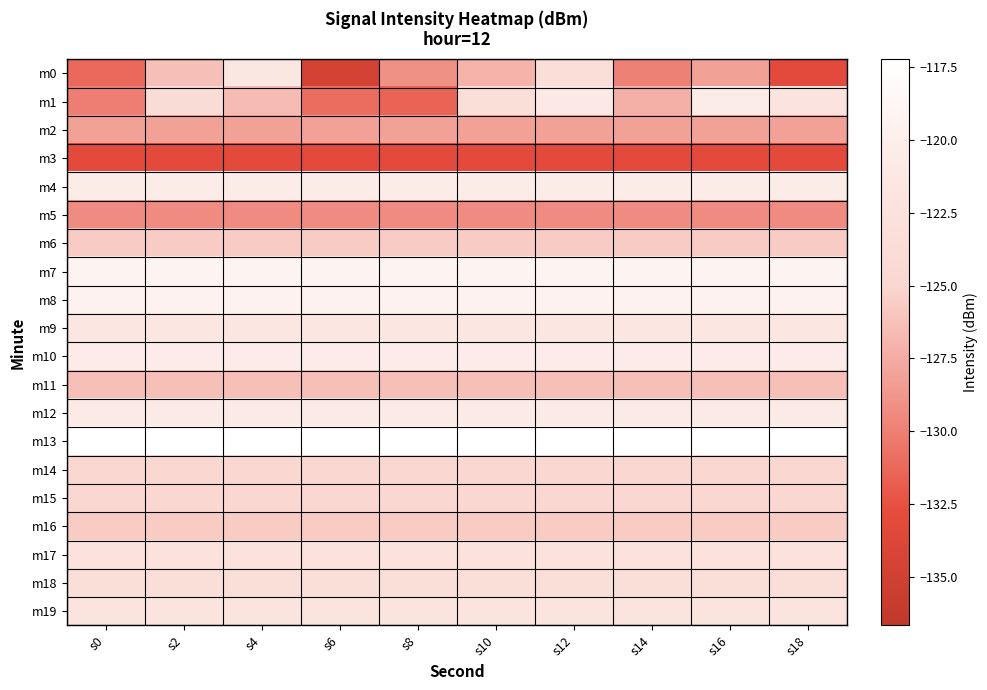

Reading left to right, transcribe all the data shown in this chart.

m0: s0=-131.1	s2=-126.4	s4=-121.3	s6=-134.7	s8=-129.0	s10=-127.0	s12=-123.4	s14=-129.9	s16=-128.1	s18=-132.9
m1: s0=-130.0	s2=-123.7	s4=-126.5	s6=-130.9	s8=-131.4	s10=-123.3	s12=-121.2	s14=-127.3	s16=-120.4	s18=-121.9
m2: s0=-128.1	s2=-128.1	s4=-128.1	s6=-128.1	s8=-128.1	s10=-128.1	s12=-128.1	s14=-128.1	s16=-128.1	s18=-128.1
m3: s0=-132.9	s2=-132.9	s4=-132.9	s6=-132.9	s8=-132.9	s10=-132.9	s12=-132.9	s14=-132.9	s16=-132.9	s18=-132.9
m4: s0=-120.5	s2=-120.5	s4=-120.5	s6=-120.5	s8=-120.5	s10=-120.5	s12=-120.5	s14=-120.5	s16=-120.5	s18=-120.5
m5: s0=-129.3	s2=-129.3	s4=-129.3	s6=-129.3	s8=-129.3	s10=-129.3	s12=-129.3	s14=-129.3	s16=-129.3	s18=-129.3
m6: s0=-125.7	s2=-125.7	s4=-125.7	s6=-125.7	s8=-125.7	s10=-125.7	s12=-125.7	s14=-125.7	s16=-125.7	s18=-125.7
m7: s0=-119.2	s2=-119.2	s4=-119.2	s6=-119.2	s8=-119.2	s10=-119.2	s12=-119.2	s14=-119.2	s16=-119.2	s18=-119.2
m8: s0=-119.4	s2=-119.4	s4=-119.4	s6=-119.4	s8=-119.4	s10=-119.4	s12=-119.4	s14=-119.4	s16=-119.4	s18=-119.4
m9: s0=-121.4	s2=-121.4	s4=-121.4	s6=-121.4	s8=-121.4	s10=-121.4	s12=-121.4	s14=-121.4	s16=-121.4	s18=-121.4
m10: s0=-120.5	s2=-120.5	s4=-120.5	s6=-120.5	s8=-120.5	s10=-120.5	s12=-120.5	s14=-120.5	s16=-120.5	s18=-120.5
m11: s0=-126.3	s2=-126.3	s4=-126.3	s6=-126.3	s8=-126.3	s10=-126.3	s12=-126.3	s14=-126.3	s16=-126.3	s18=-126.3
m12: s0=-120.8	s2=-120.8	s4=-120.8	s6=-120.8	s8=-120.8	s10=-120.8	s12=-120.8	s14=-120.8	s16=-120.8	s18=-120.8
m13: s0=-117.2	s2=-117.2	s4=-117.2	s6=-117.2	s8=-117.2	s10=-117.2	s12=-117.2	s14=-117.2	s16=-117.2	s18=-117.2
m14: s0=-124.8	s2=-124.8	s4=-124.8	s6=-124.8	s8=-124.8	s10=-124.8	s12=-124.8	s14=-124.8	s16=-124.8	s18=-124.8
m15: s0=-125.0	s2=-125.0	s4=-125.0	s6=-125.0	s8=-125.0	s10=-125.0	s12=-125.0	s14=-125.0	s16=-125.0	s18=-125.0
m16: s0=-125.7	s2=-125.7	s4=-125.7	s6=-125.7	s8=-125.7	s10=-125.7	s12=-125.7	s14=-125.7	s16=-125.7	s18=-125.7
m17: s0=-122.5	s2=-122.5	s4=-122.5	s6=-122.5	s8=-122.5	s10=-122.5	s12=-122.5	s14=-122.5	s16=-122.5	s18=-122.5
m18: s0=-123.2	s2=-123.2	s4=-123.2	s6=-123.2	s8=-123.2	s10=-123.2	s12=-123.2	s14=-123.2	s16=-123.2	s18=-123.2
m19: s0=-122.2	s2=-122.2	s4=-122.2	s6=-122.2	s8=-122.2	s10=-122.2	s12=-122.2	s14=-122.2	s16=-122.2	s18=-122.2